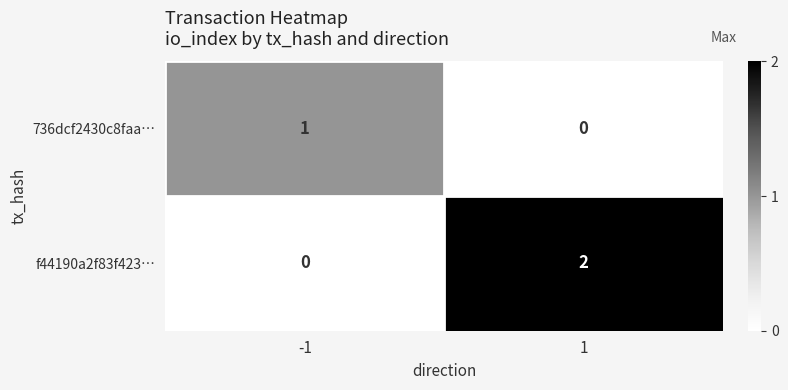

Reading right to left, what are all the values shown in this chart?

736dcf2430c8faa…: 0	1
f44190a2f83f423…: 2	0